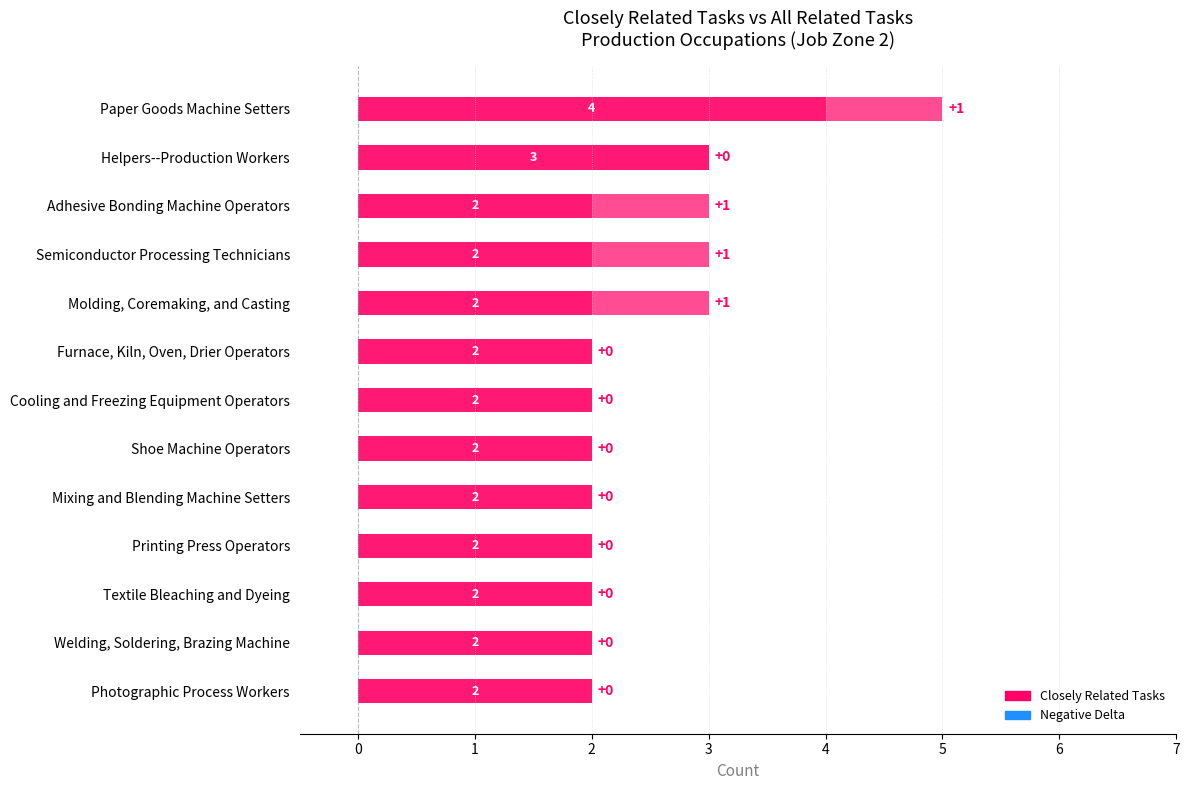

What is the smallest value displayed?

2